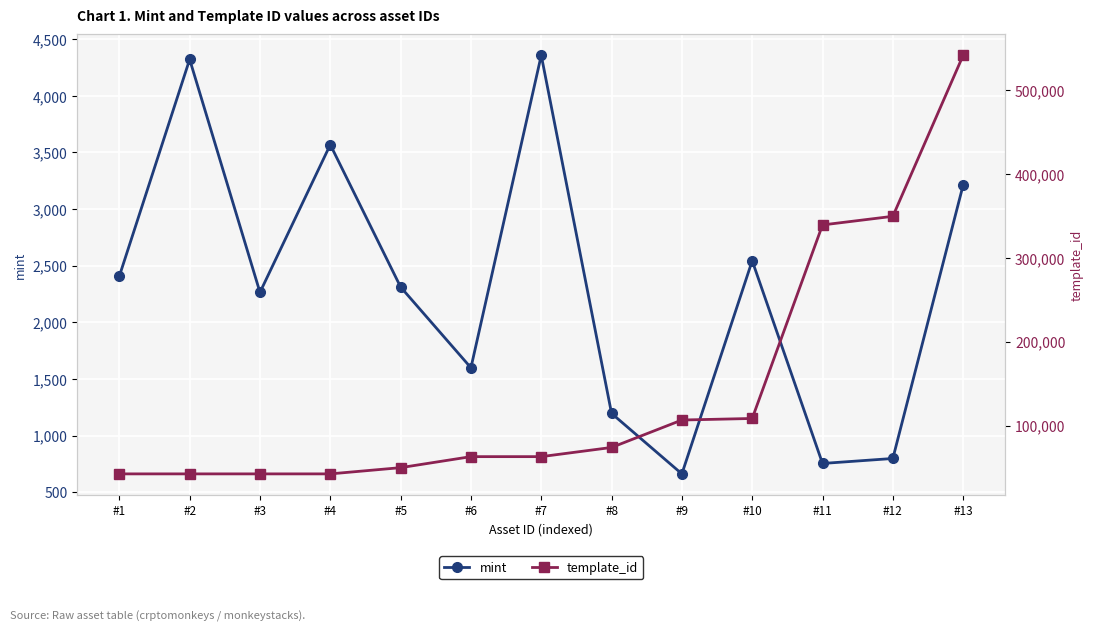

What is the value of the template_id point at the 1st from the left?

42420